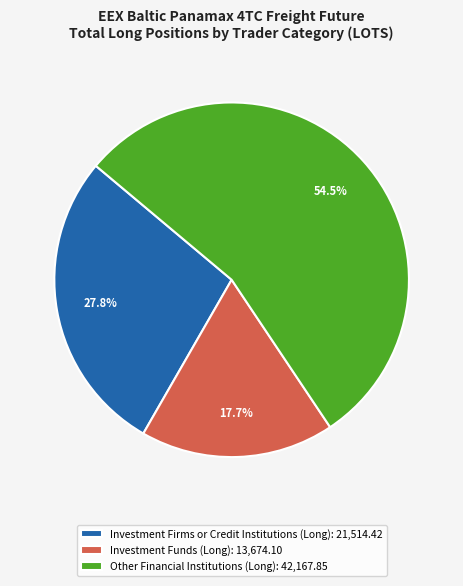

Which slice represents more than half of the pie?

Other Financial Institutions (Long): 42,167.85